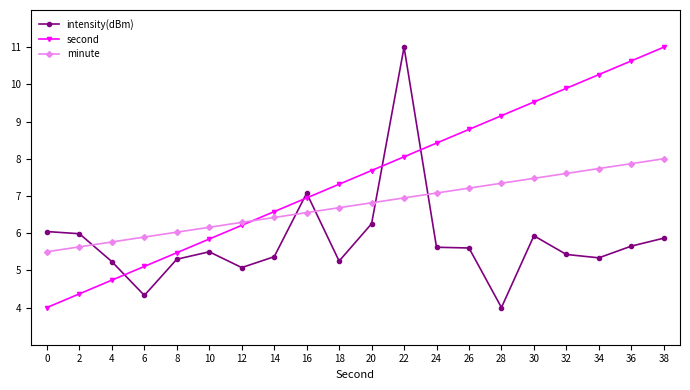

List the series in order of their overall mean, lowest first.

intensity(dBm), minute, second